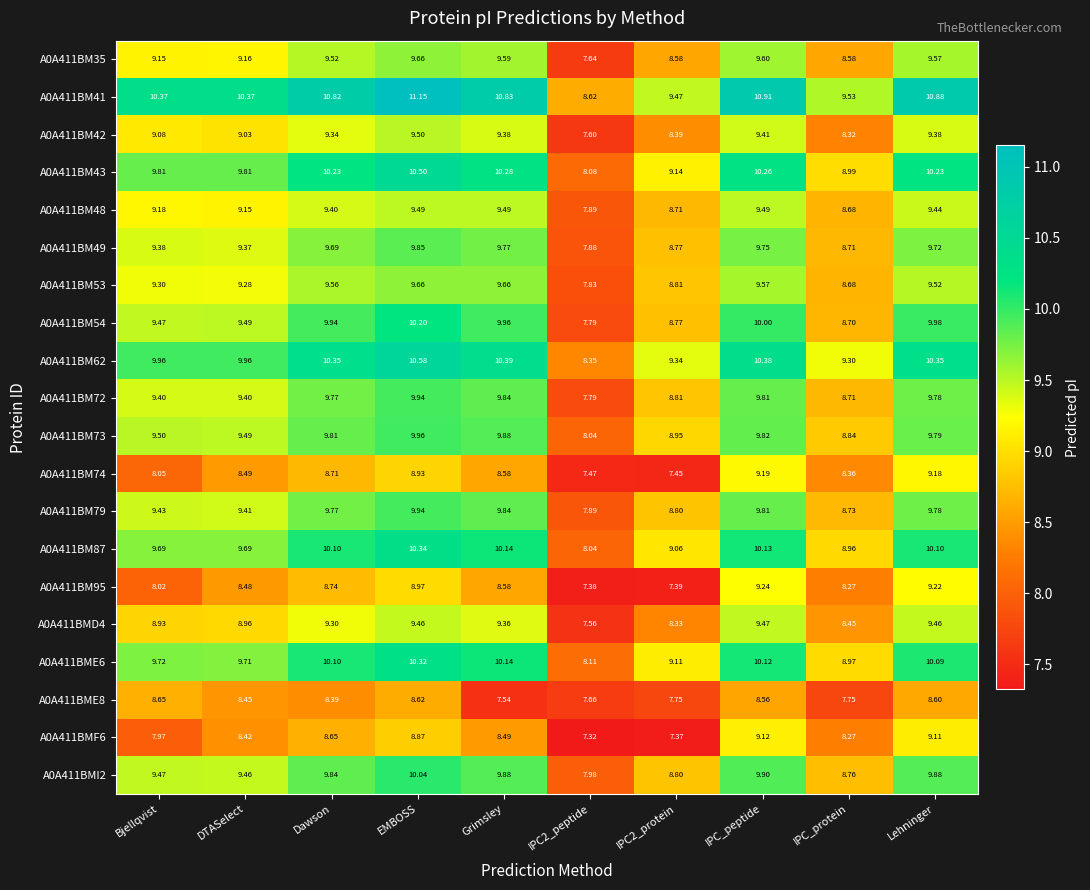

At which label does A0A411BMF6 reach its peak?

IPC_peptide